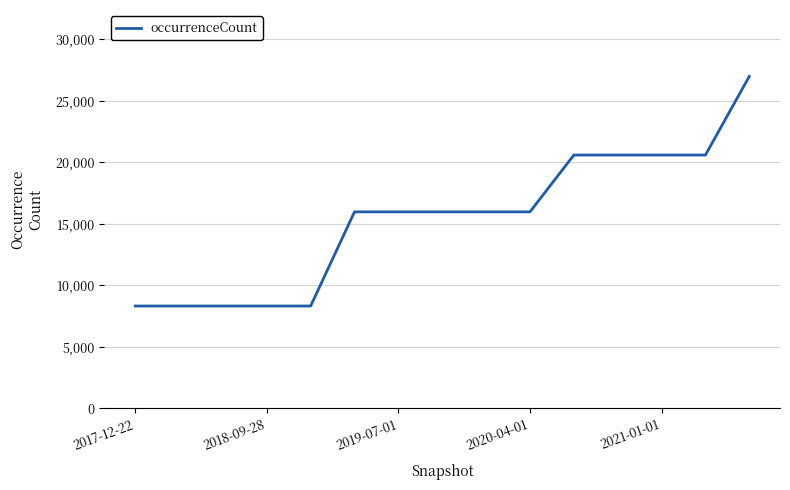

What is the maximum value shown in the chart?

26980